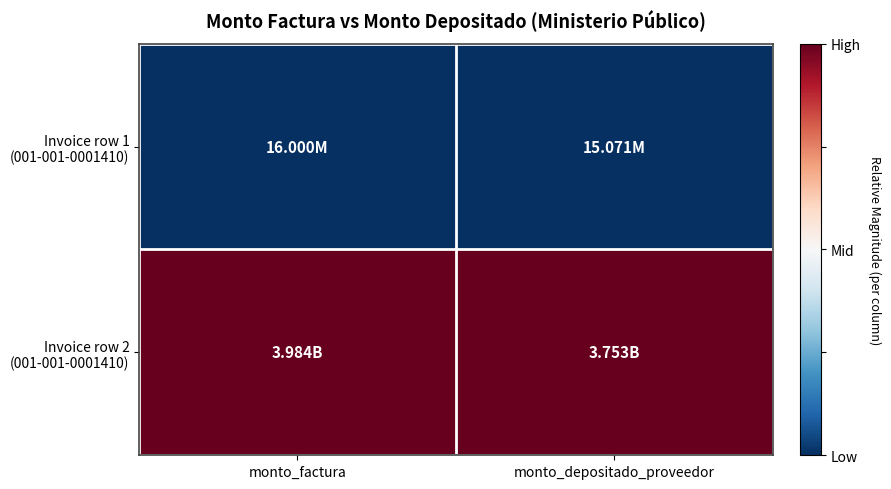

Rank the series at monto_factura from highest to lowest value.

Invoice row 2 (001-001-0001410), Invoice row 1 (001-001-0001410)